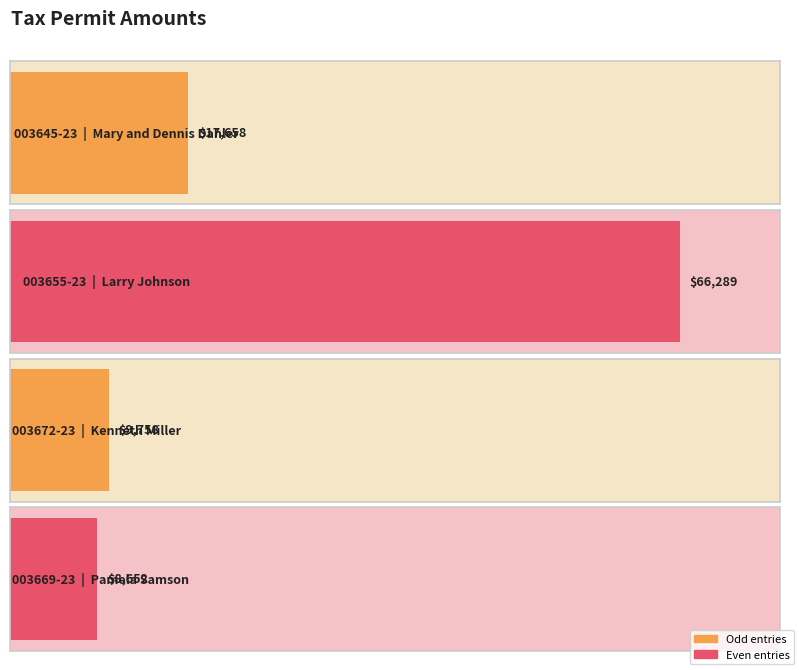

Which has a higher value, 003655-23 or 003645-23?

003655-23